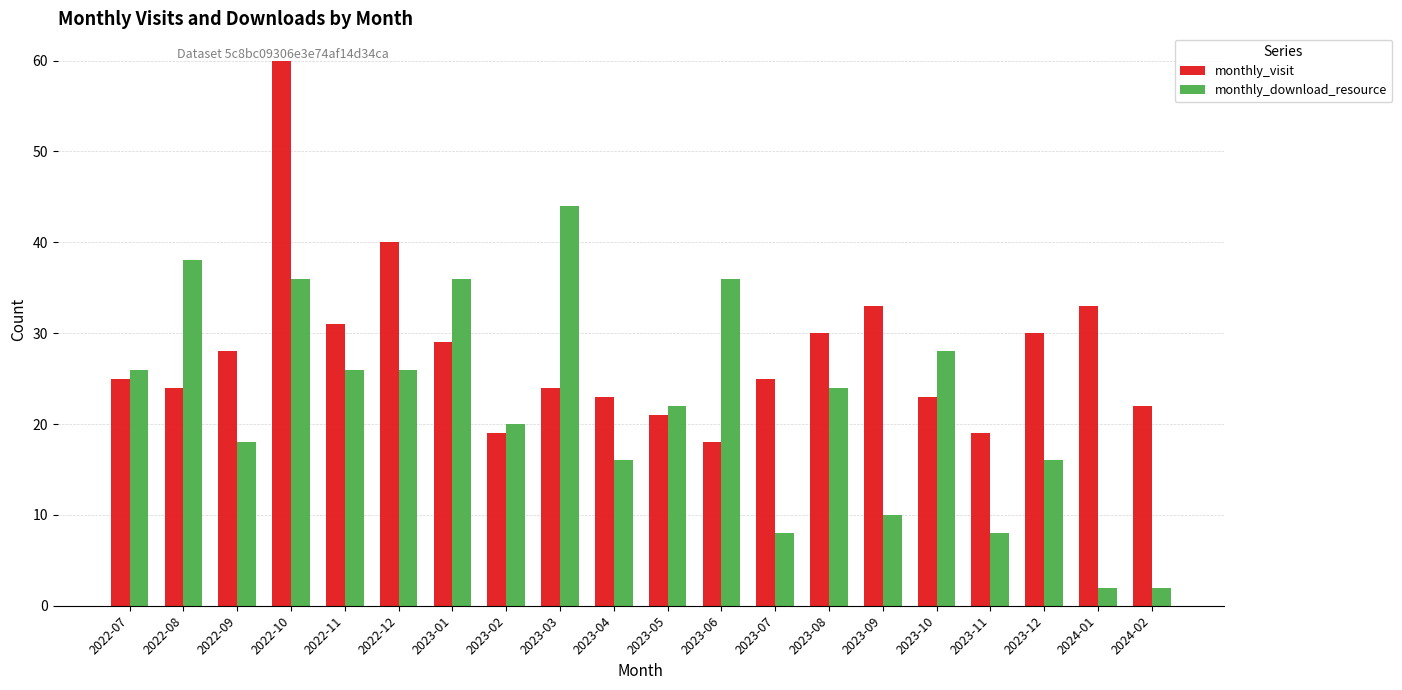

Reading left to right, extract all data points from this chart.

monthly_visit: 25	24	28	60	31	40	29	19	24	23	21	18	25	30	33	23	19	30	33	22
monthly_download_resource: 26	38	18	36	26	26	36	20	44	16	22	36	8	24	10	28	8	16	2	2